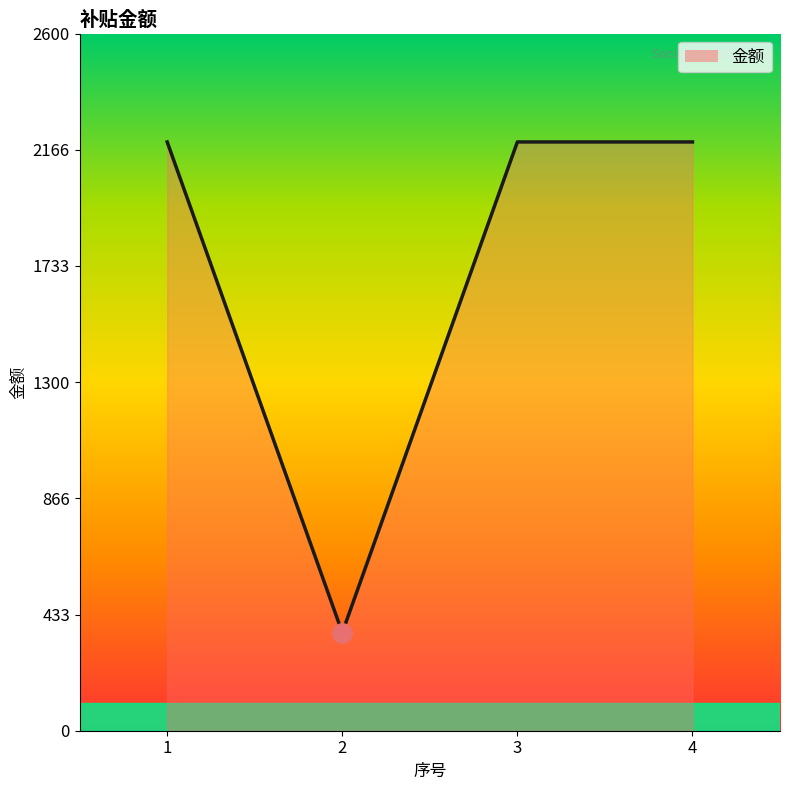

What is the minimum value shown in the chart?

366